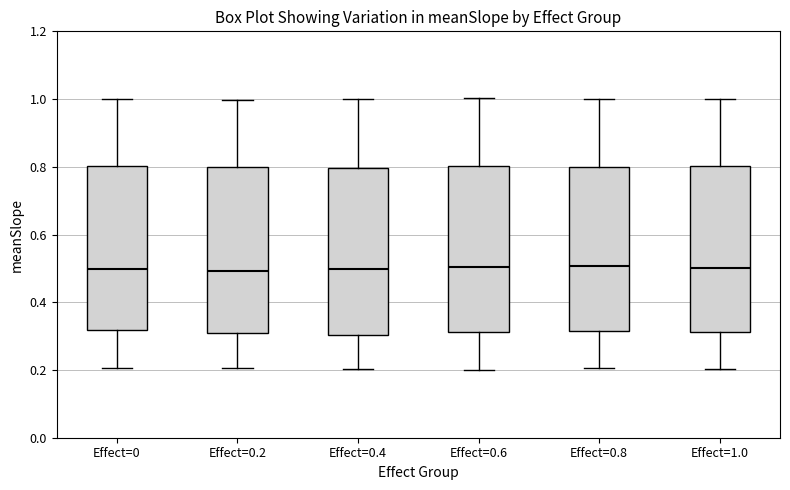

Reading left to right, transcribe this box plot: for each box, give where its median line is, the range the box spans, and where its two whiskers end, as read against the y-axis. The values are not printed on the chart, so give them approximately, as read against the axis.

Effect=0: median 0.50, box 0.32 to 0.80, whiskers 0.20 to 1.00
Effect=0.2: median 0.50, box 0.32 to 0.80, whiskers 0.20 to 1.00
Effect=0.4: median 0.50, box 0.30 to 0.80, whiskers 0.20 to 1.00
Effect=0.6: median 0.50, box 0.32 to 0.80, whiskers 0.20 to 1.00
Effect=0.8: median 0.50, box 0.32 to 0.80, whiskers 0.20 to 1.00
Effect=1.0: median 0.50, box 0.32 to 0.80, whiskers 0.20 to 1.00